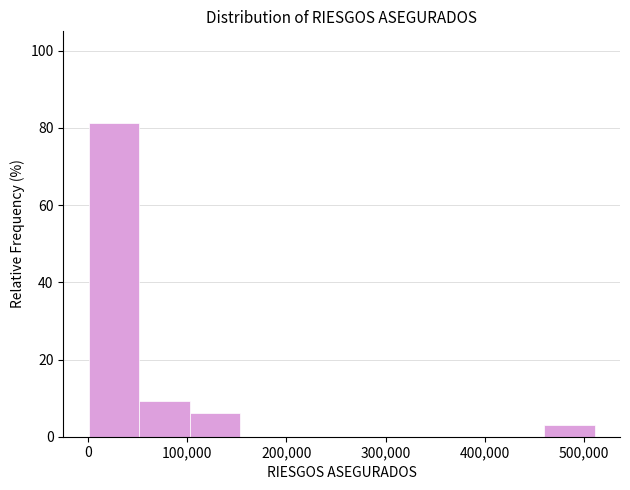

Which range on the x-axis has the tallest bar?

0 to 50000